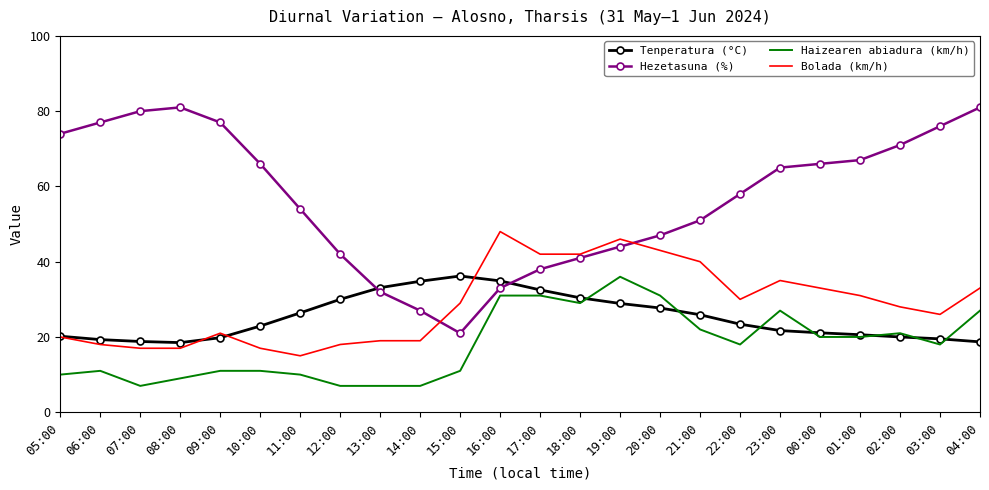

What are all the series names shown in the legend?

Tenperatura (°C), Hezetasuna (%), Haizearen abiadura (km/h), Bolada (km/h)